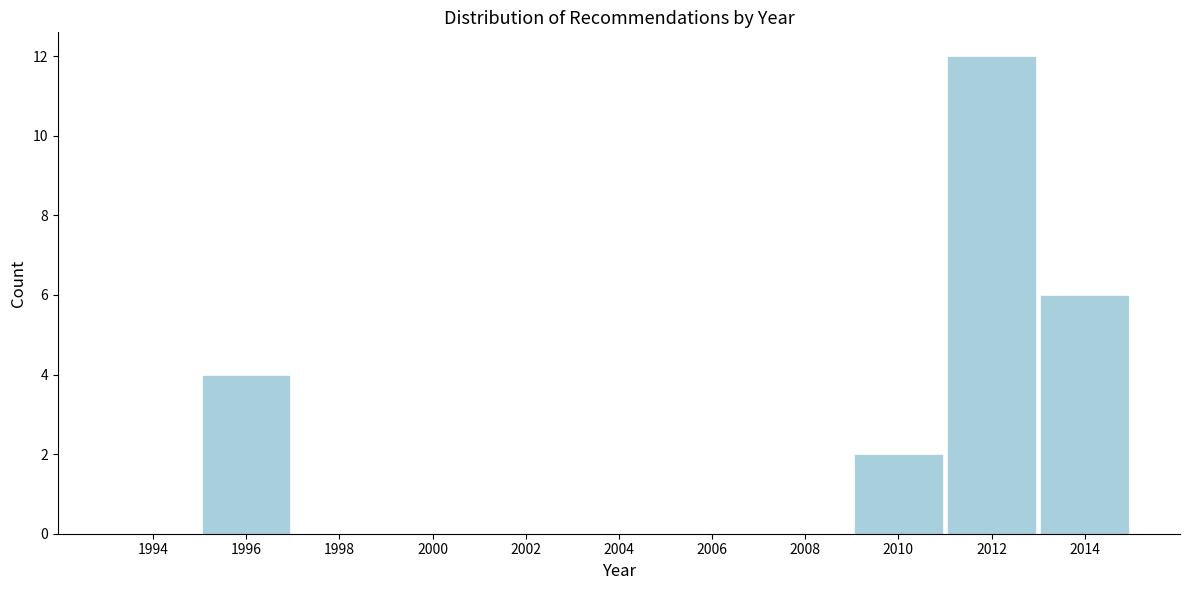

Reading left to right, what are all the values shown in this chart?

1994=0	1996=4	1998=0	2000=0	2002=0	2004=0	2006=0	2008=0	2010=2	2012=12	2014=6